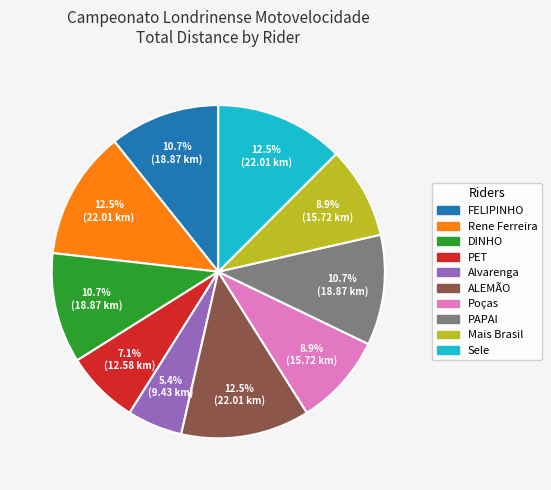

Does any single category account for the majority?

No